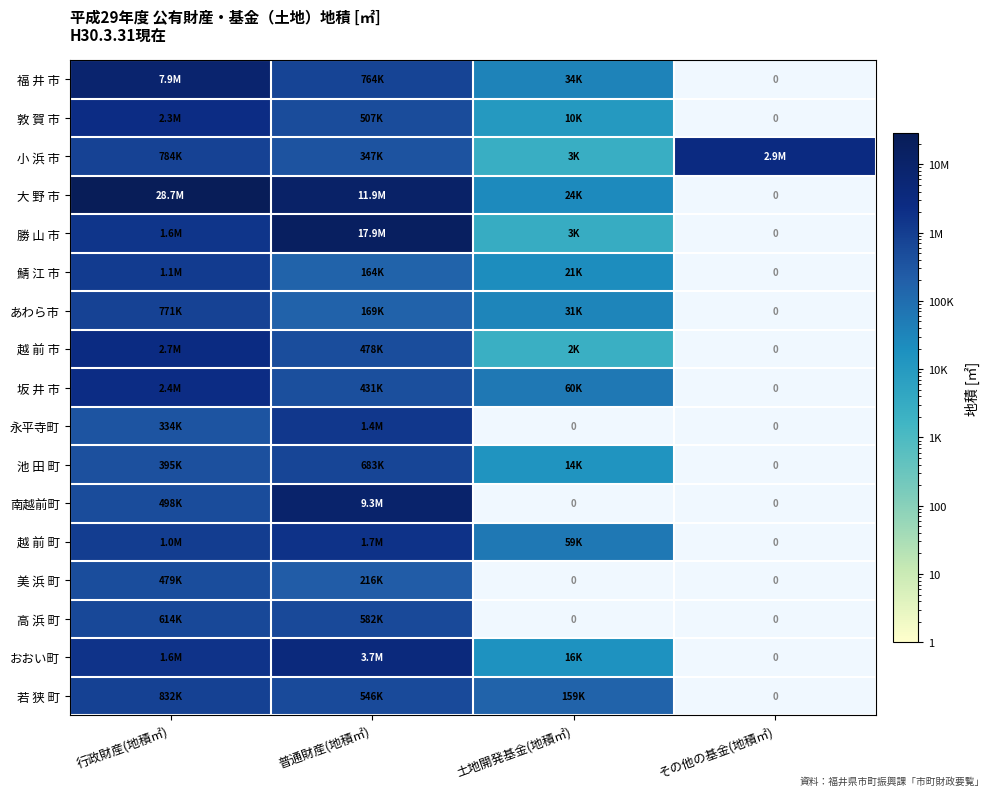

What value does the 若 狭 町 series have at 普通財産(地積㎡)?

545773.0